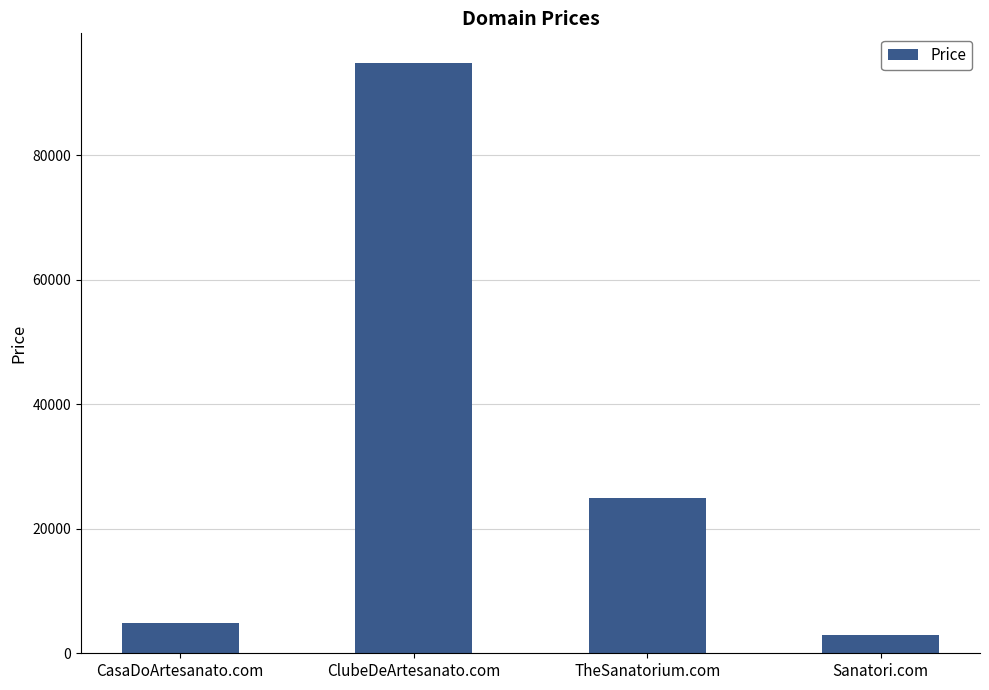

What is the change in value from CasaDoArtesanato.com to Sanatori.com?

-2000